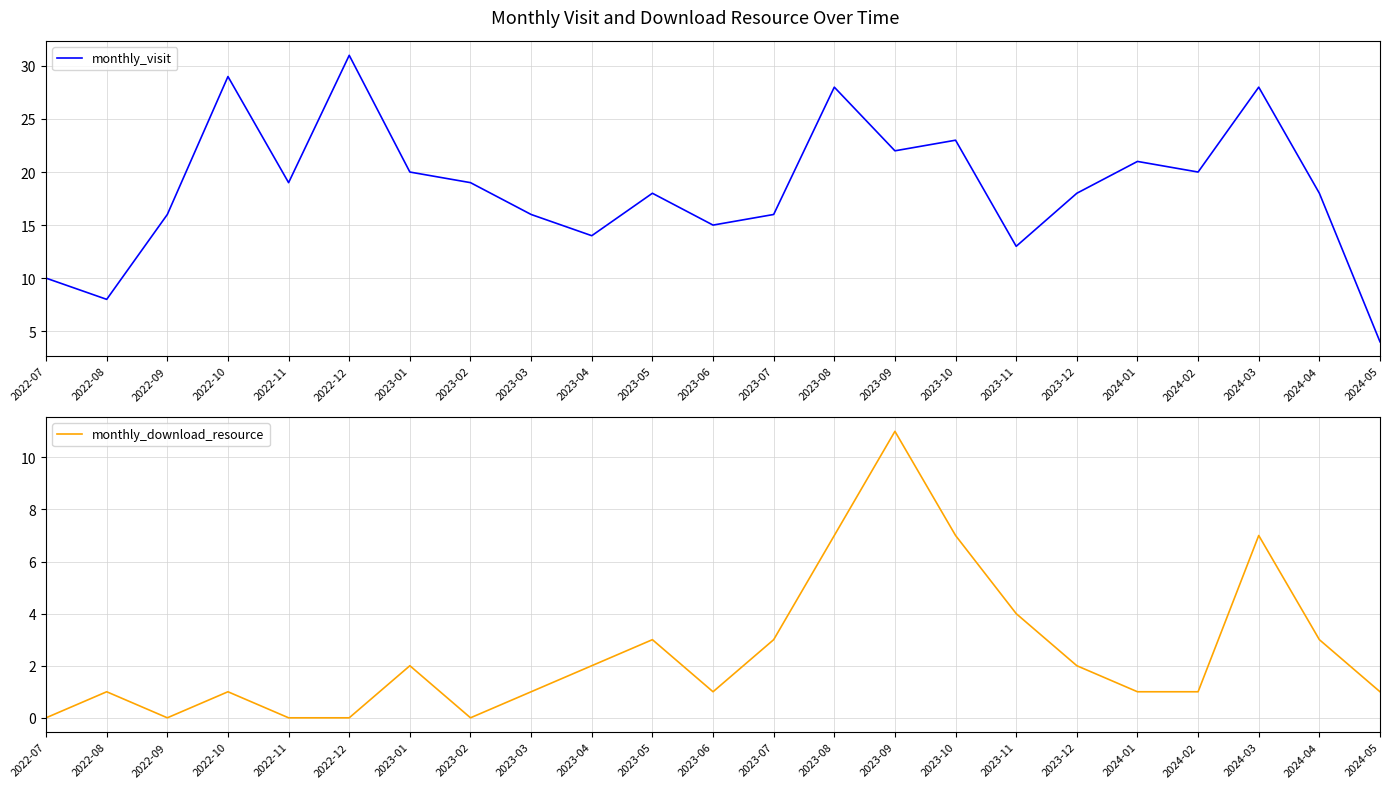

True or false: monthly_visit has a value of 28 at 2024-03.

True